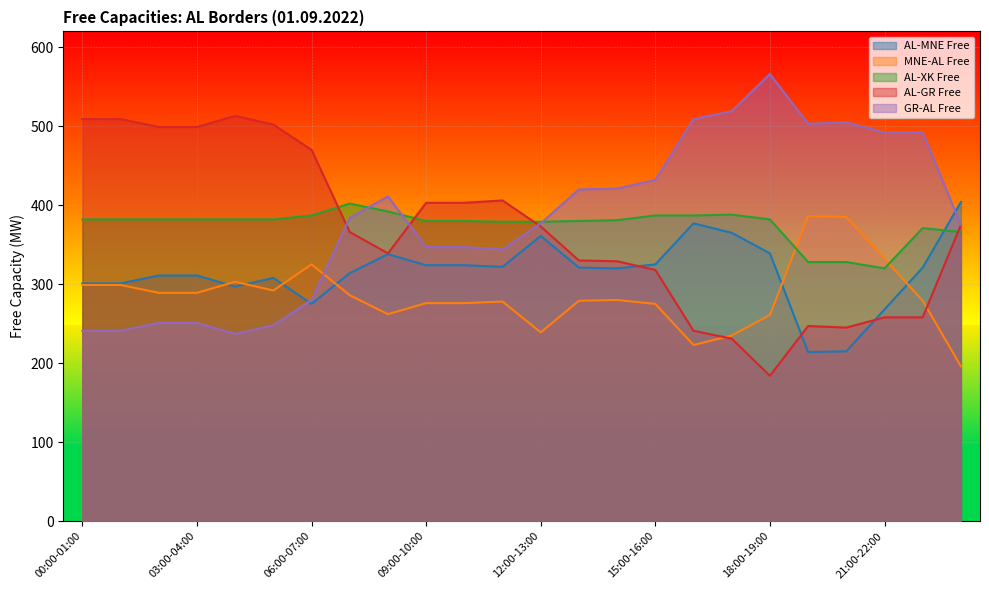

How many lines are shown in the chart?

5